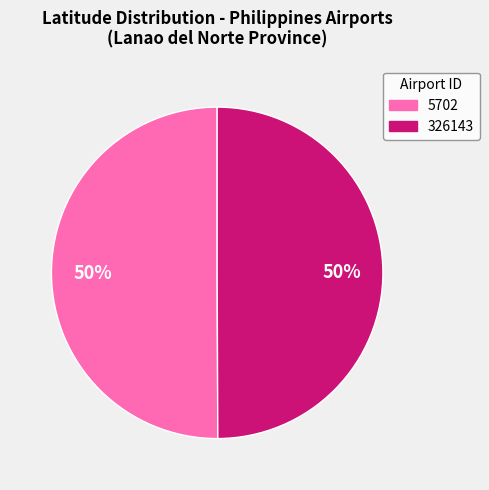

Do 5702 and 326143 together represent more than half of the pie?

Yes